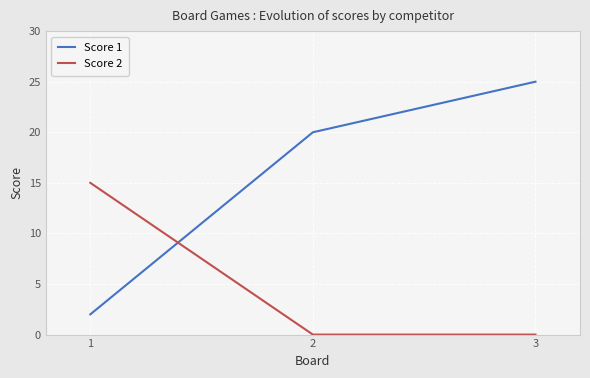

Does the chart have visible grid lines?

Yes